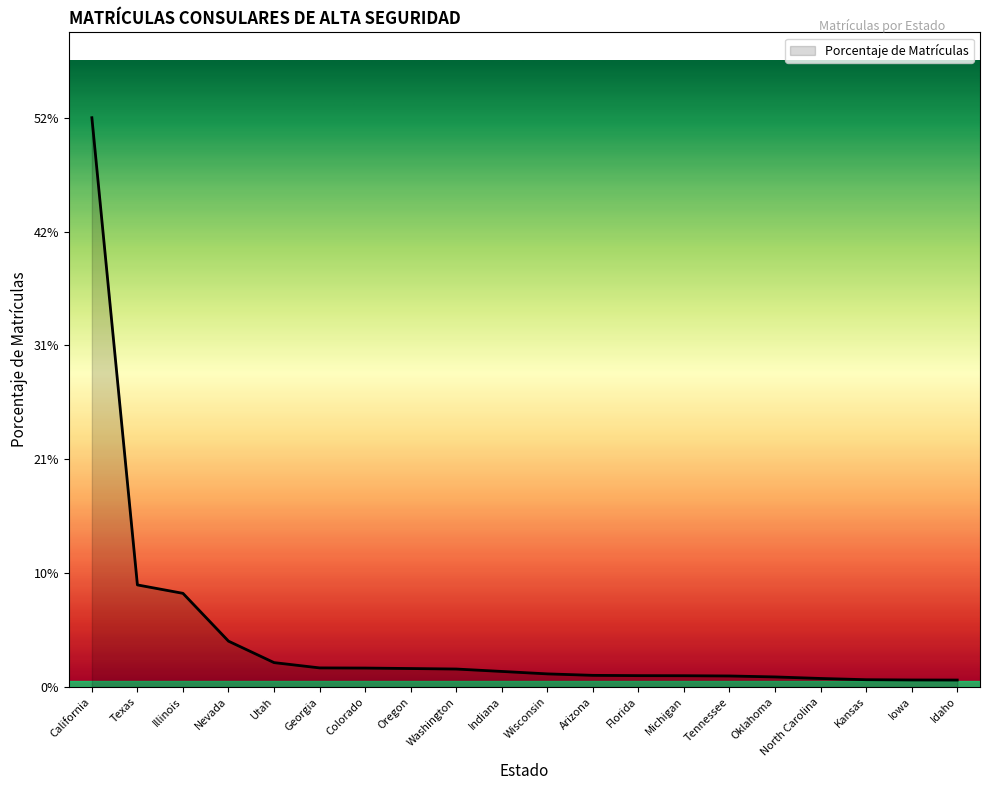

True or false: there are more than 1 points higher than both neighbors.

False